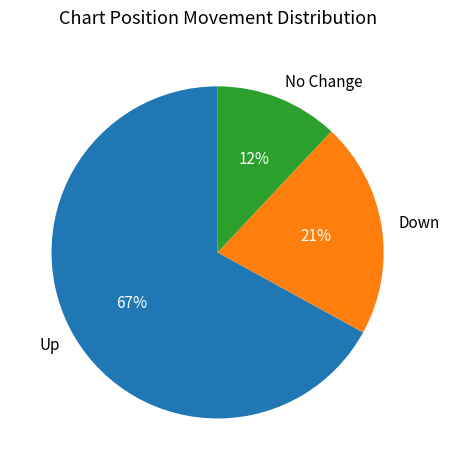

Which has a higher value, Down or Up?

Up